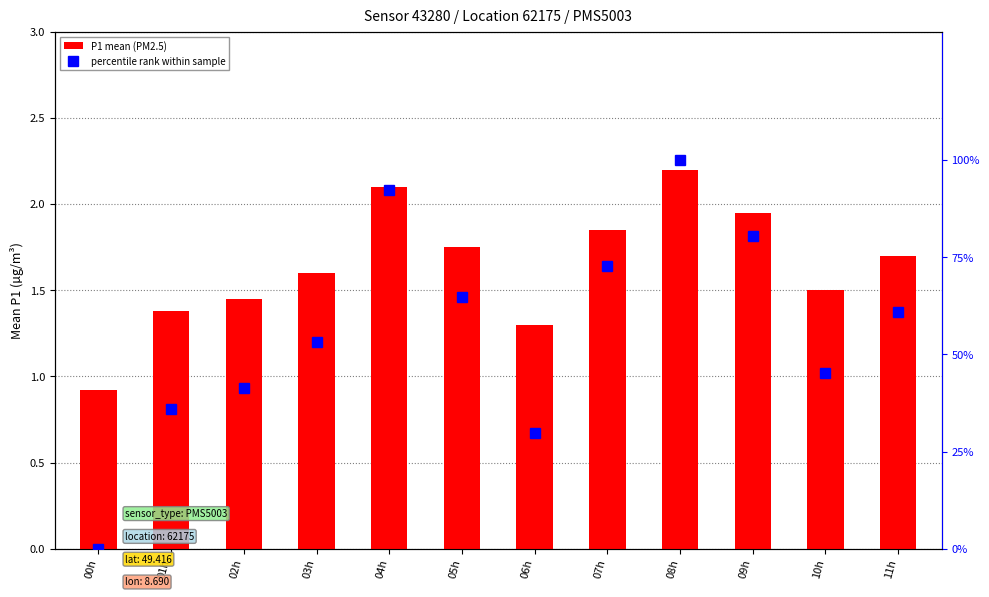

At which label is percentile rank within sample closest to 49?

10h